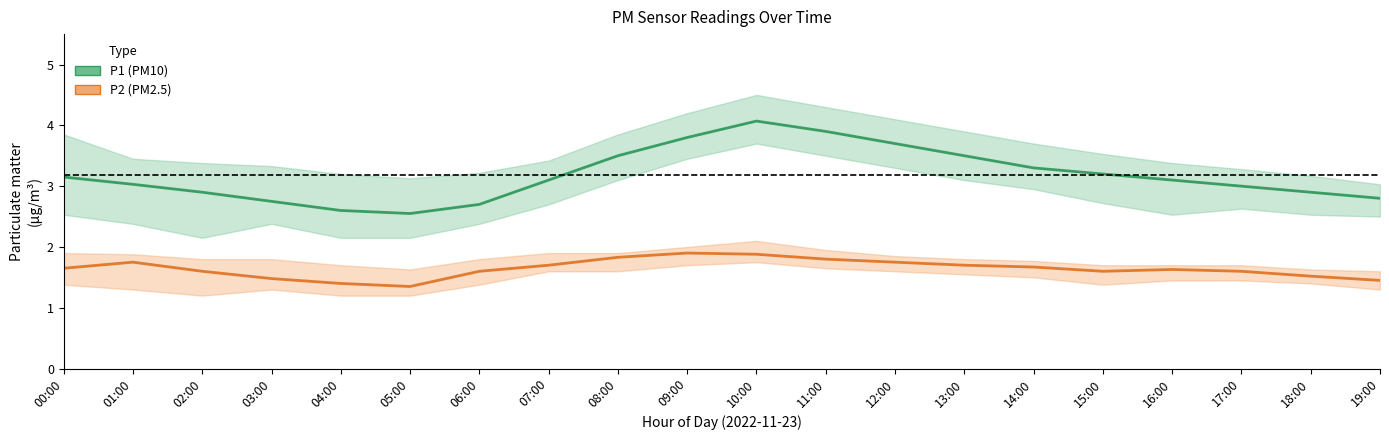

How many interior local peaks does the P2 (PM2.5) series have?

3